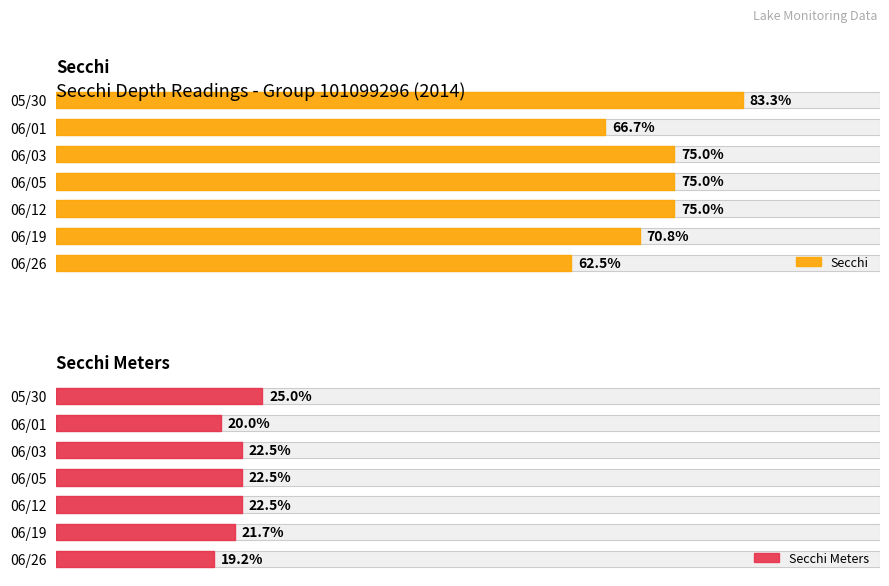

Which series has the largest total across all categories?

Secchi